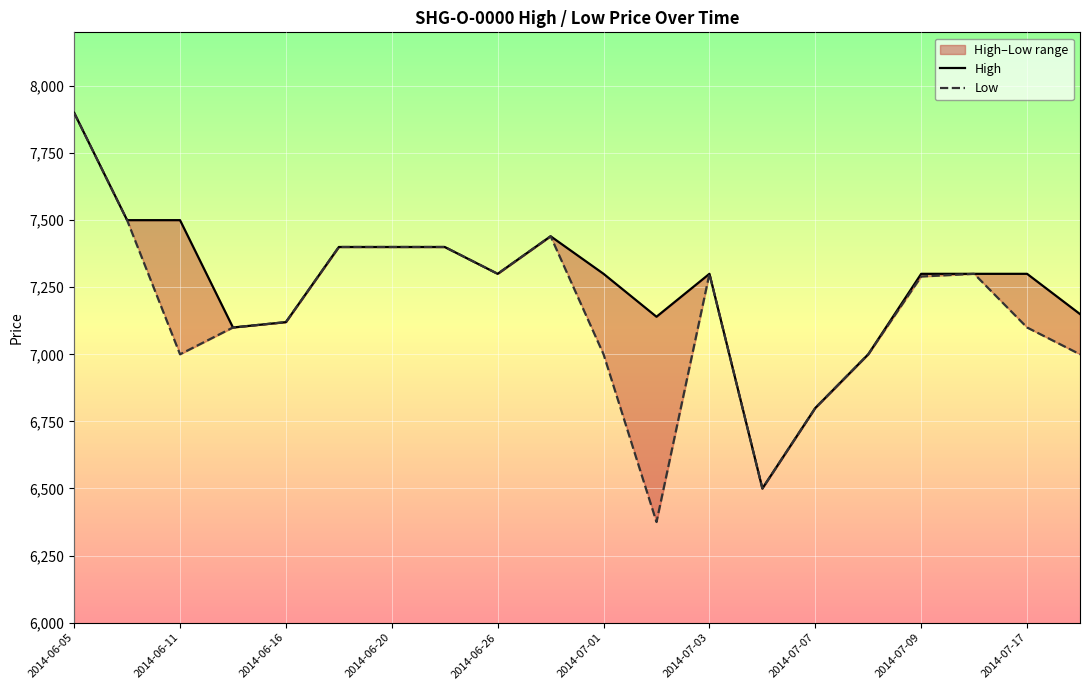

How many interior local valleys does the High series have?

4